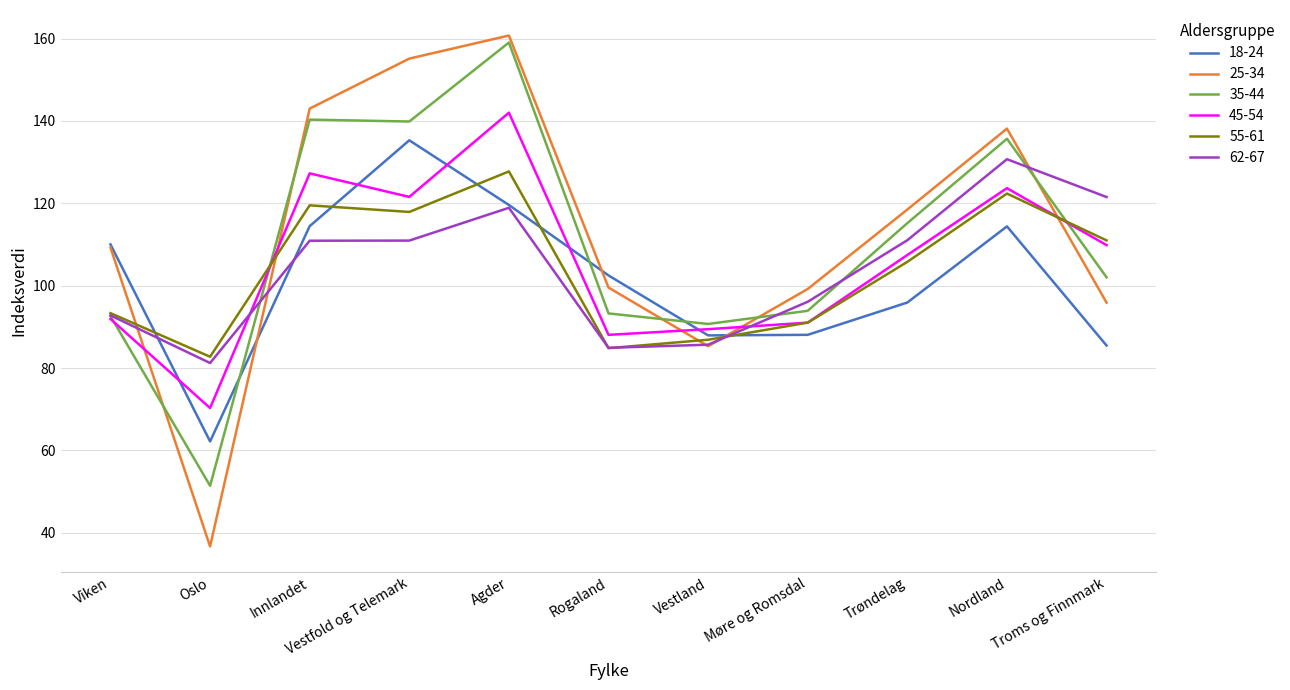

Where do 55-61 and 45-54 first cross each other?

Oslo and Innlandet